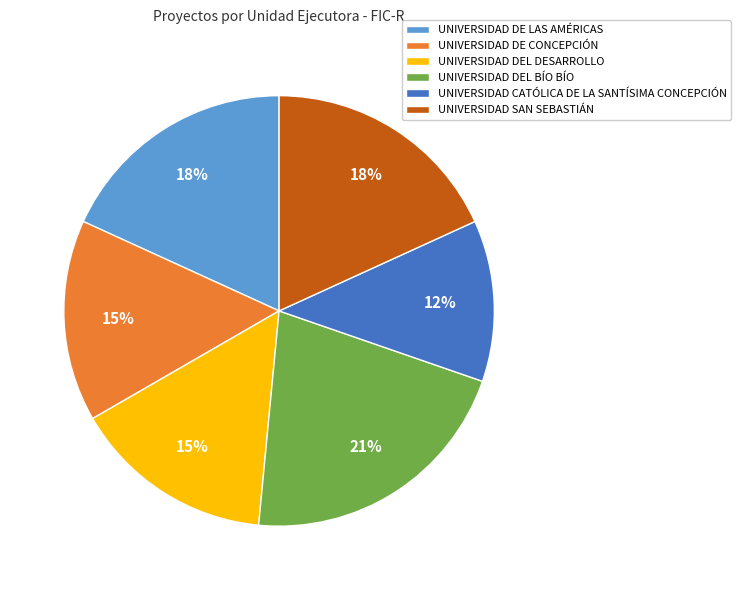

Between UNIVERSIDAD SAN SEBASTIÁN and UNIVERSIDAD DEL BÍO BÍO, which is larger?

UNIVERSIDAD DEL BÍO BÍO